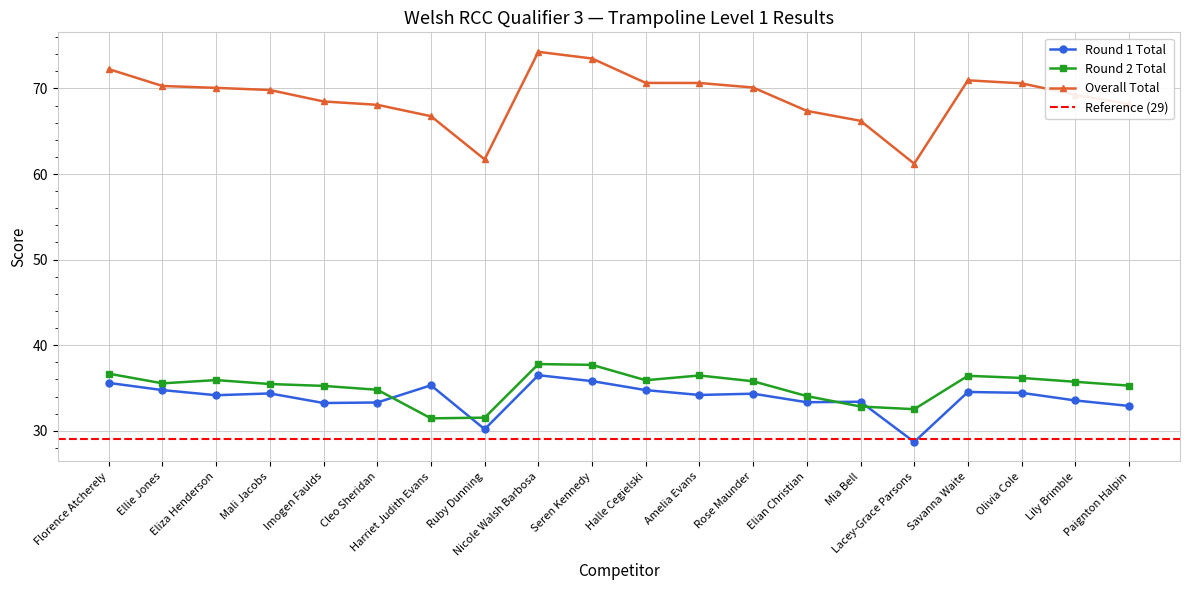

Where does the Round 1 Total series first go above 34?

Florence Atcherely